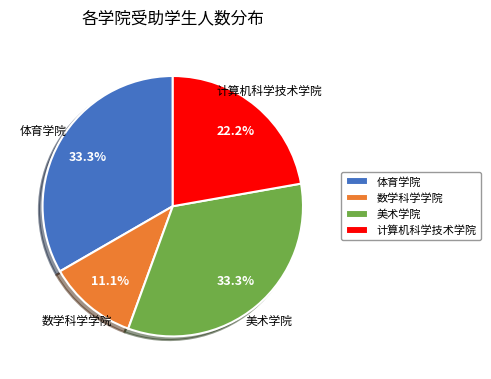

What percentage is the 计算机科学技术学院 slice, to the nearest percent?

22%